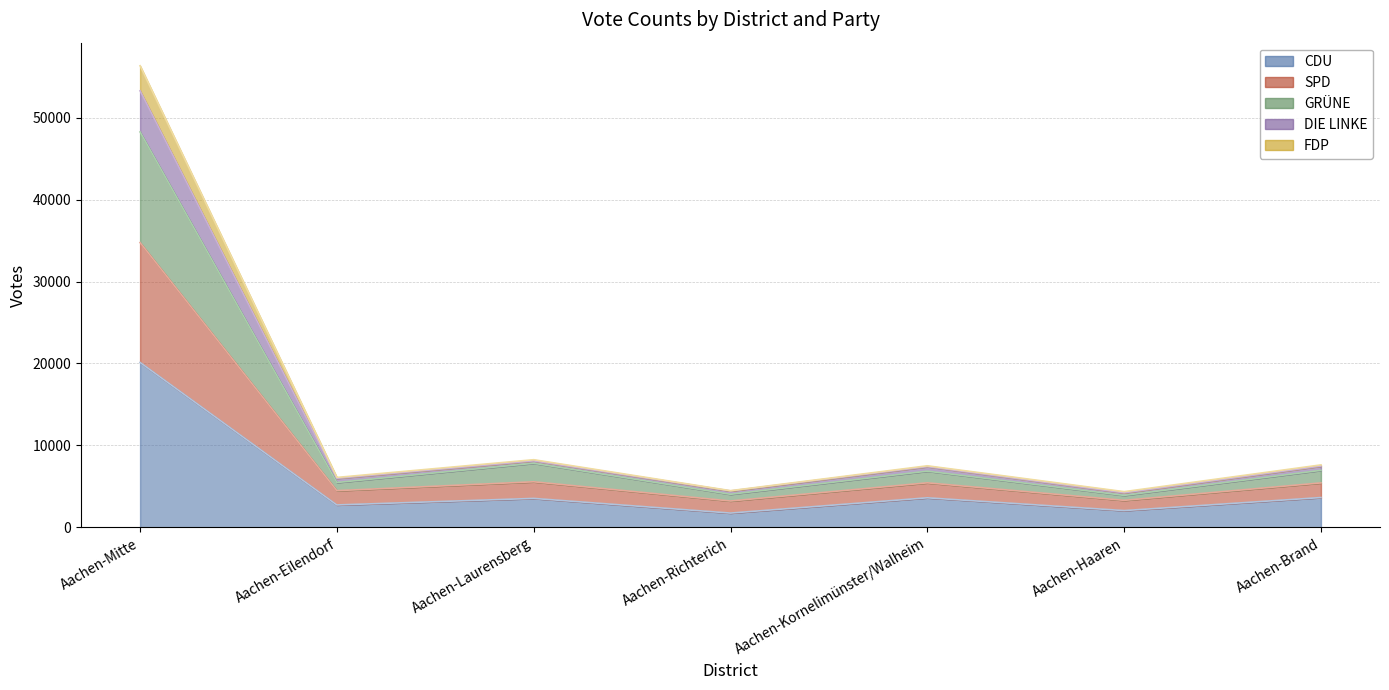

What is the label of the 1st point from the right?

Aachen-Brand